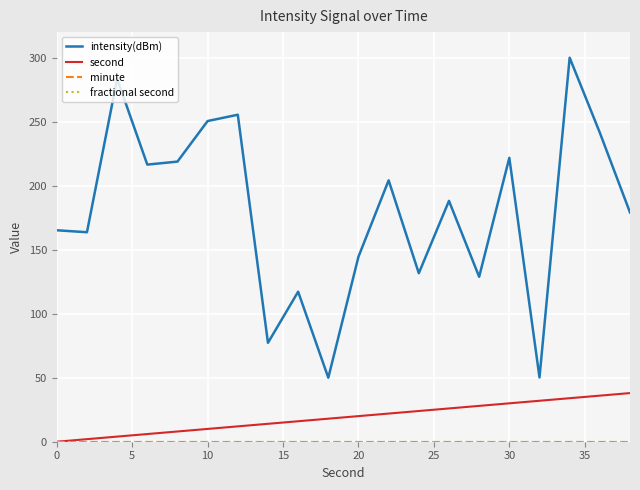

Which series has the largest range (max minus min)?

intensity(dBm)